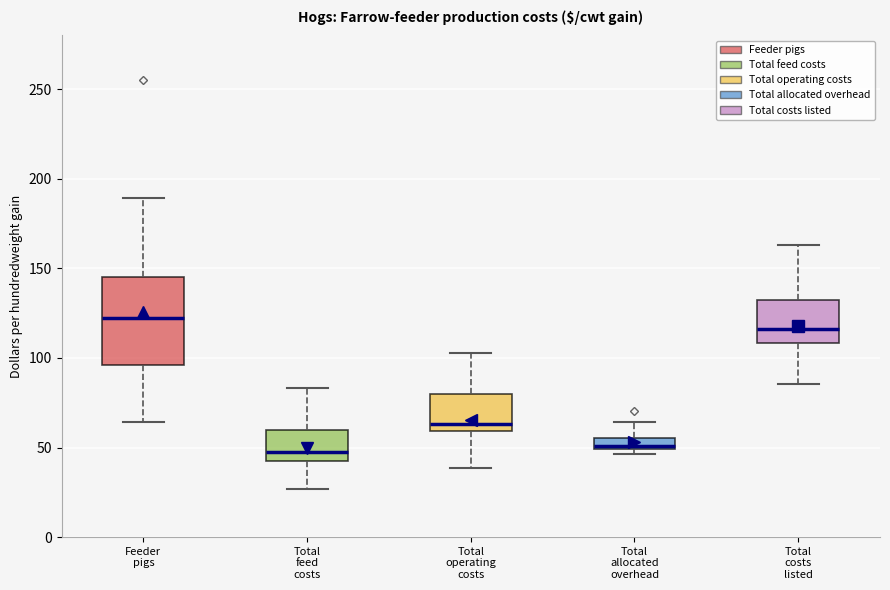

Where does the upper whisker of the box for Total allocated overhead end on the y-axis? The values are not printed on the chart, so give them approximately, as read against the axis.

65